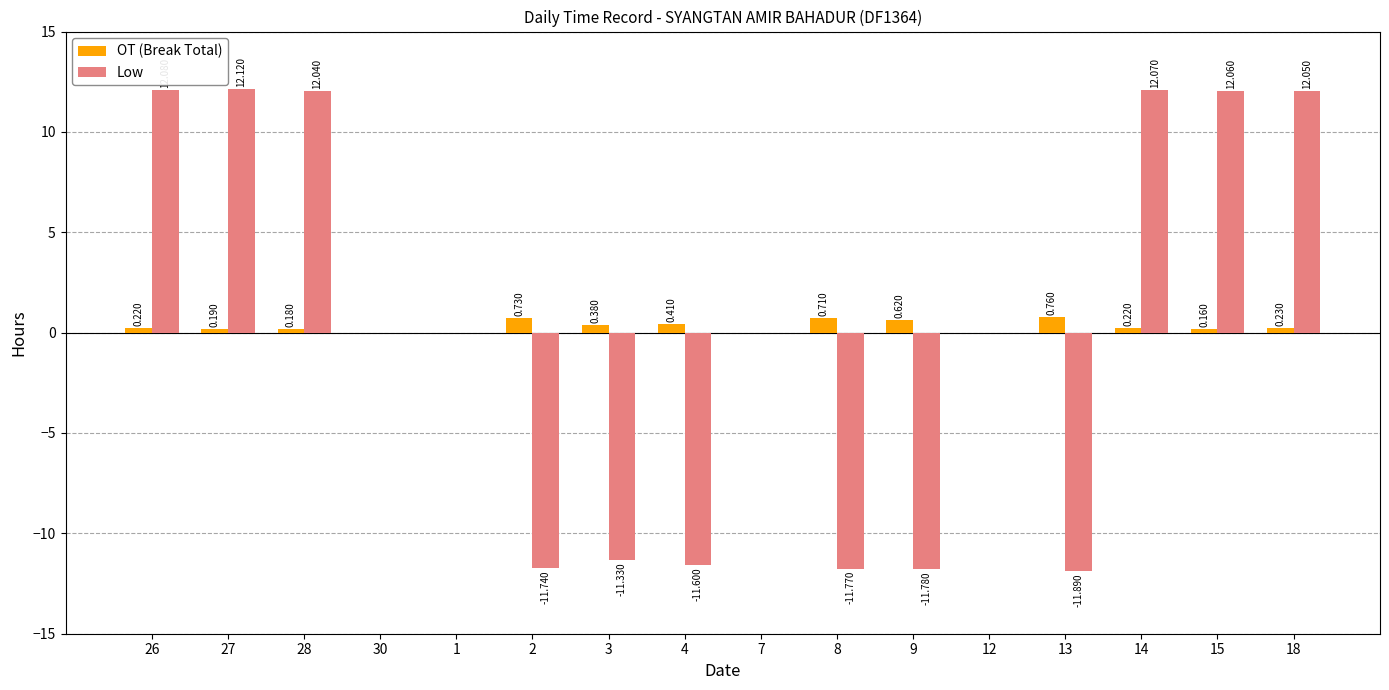

Is the value of OT (Break Total) at 26 greater than the value of Low at 4?

Yes